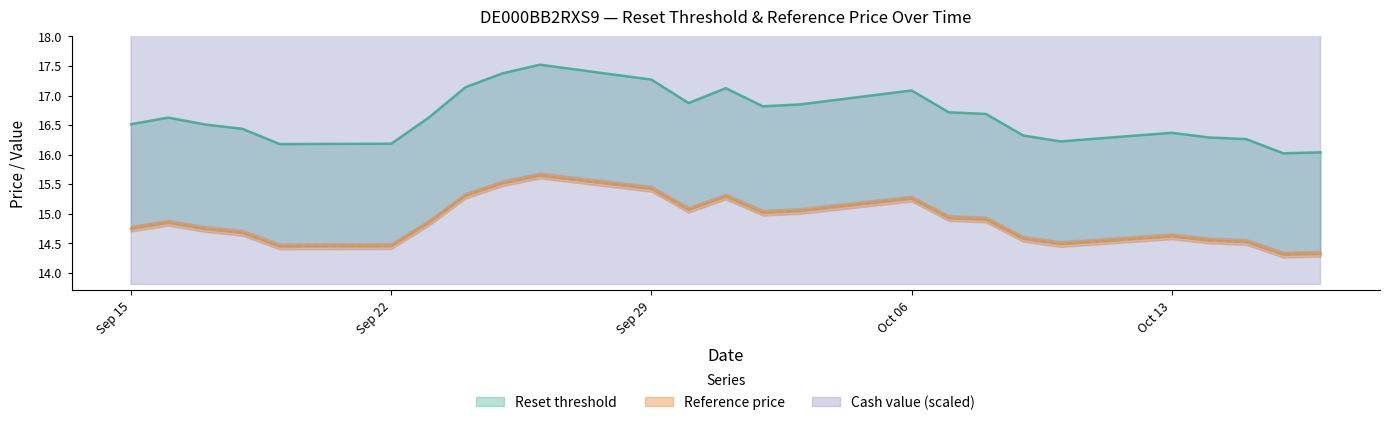

What is the sum of the Cash value values at 2025-10-14 and 2025-10-02?

59.6